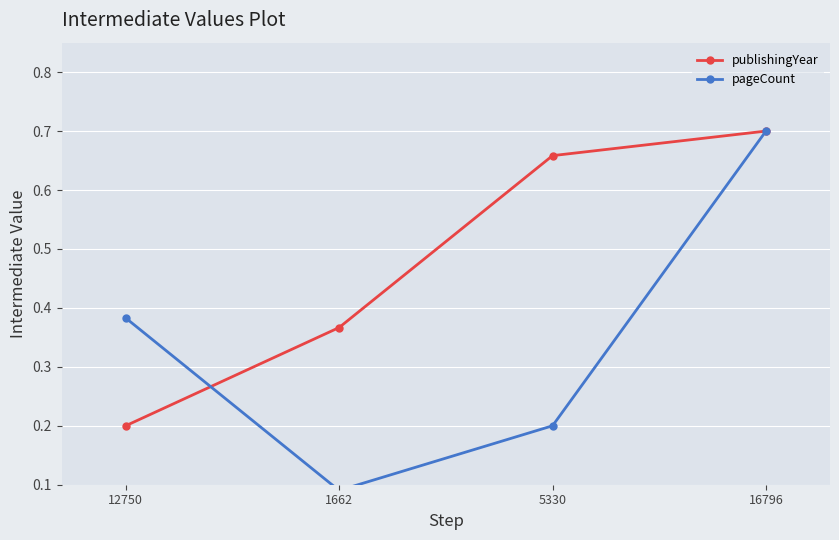

What is the label of the 3rd point from the right?

1662